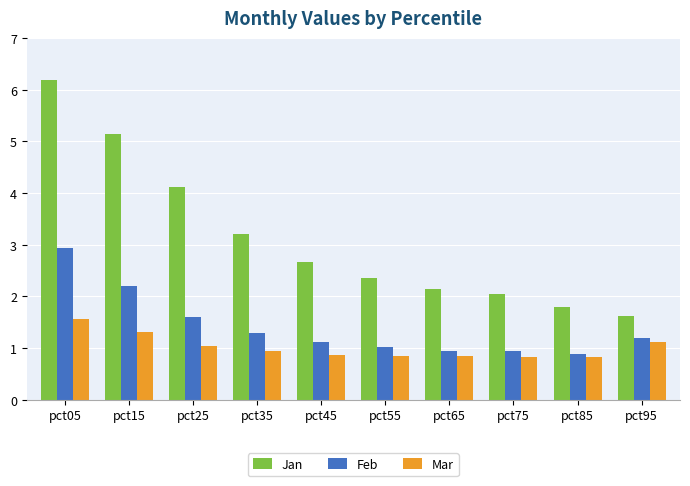

What is the greatest value displayed?

6.2